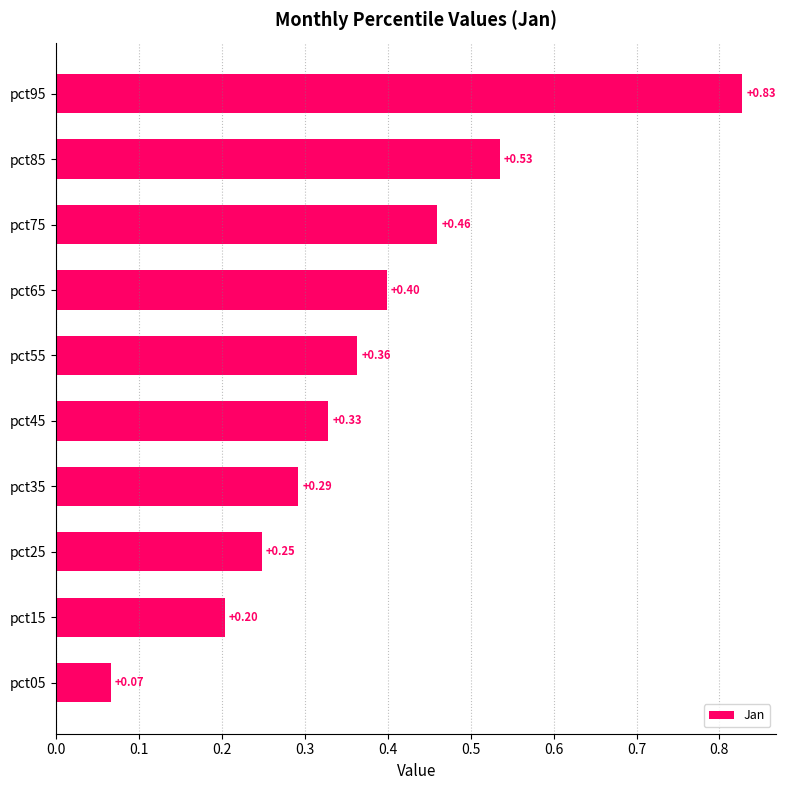

Rank the categories by value from lowest to highest.

pct05, pct15, pct25, pct35, pct45, pct55, pct65, pct75, pct85, pct95